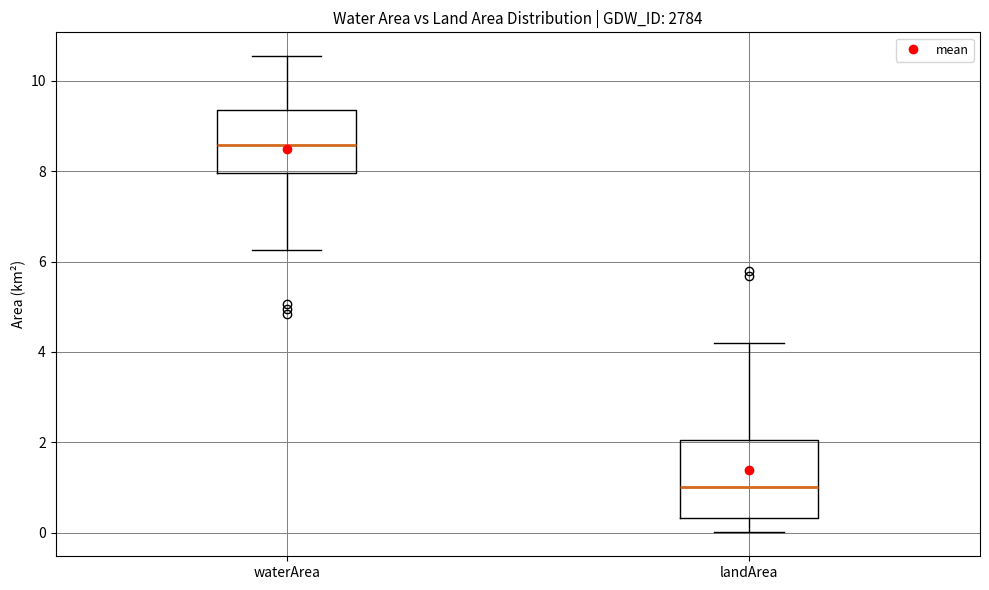

Reading left to right, transcribe this box plot: for each box, give where its median line is, the range the box spans, and where its two whiskers end, as read against the y-axis. The values are not printed on the chart, so give them approximately, as read against the axis.

waterArea: median 8.6, box 8.0 to 9.4, whiskers 6.2 to 10.6
landArea: median 1.0, box 0.4 to 2.0, whiskers 0.0 to 4.2